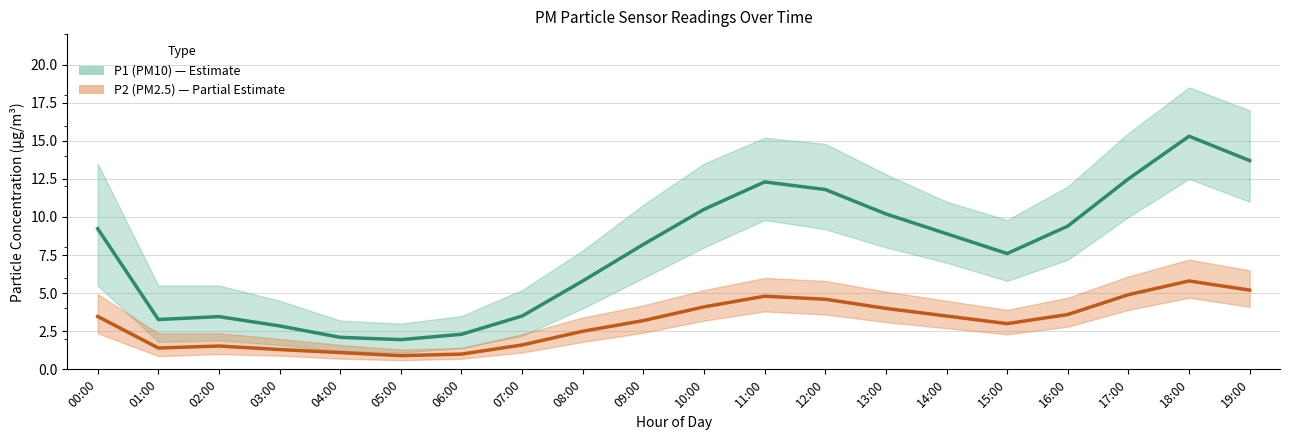

Which category has the lowest value in the P1 (PM10) series?

05:00